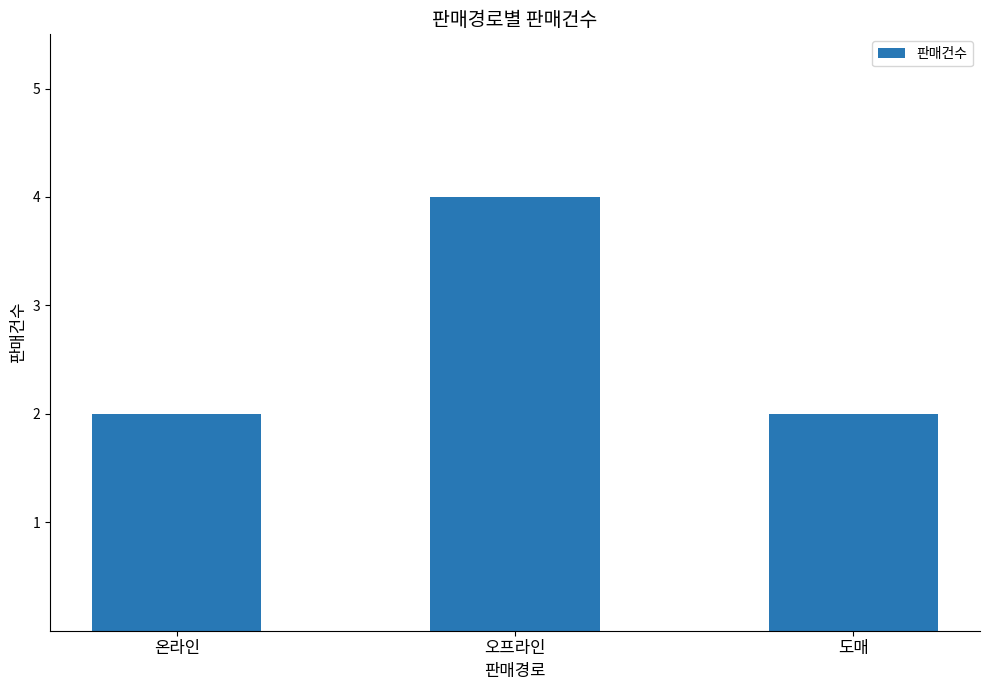

How many bars are there in total?

3